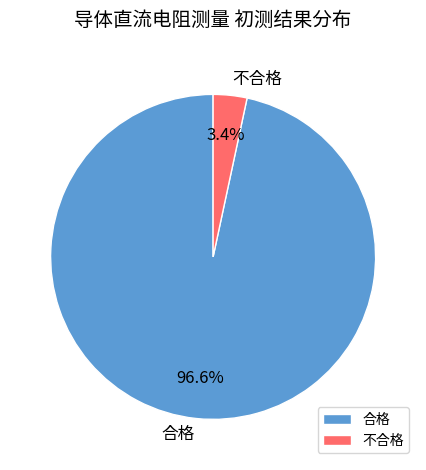

Which has a higher value, 不合格 or 合格?

合格